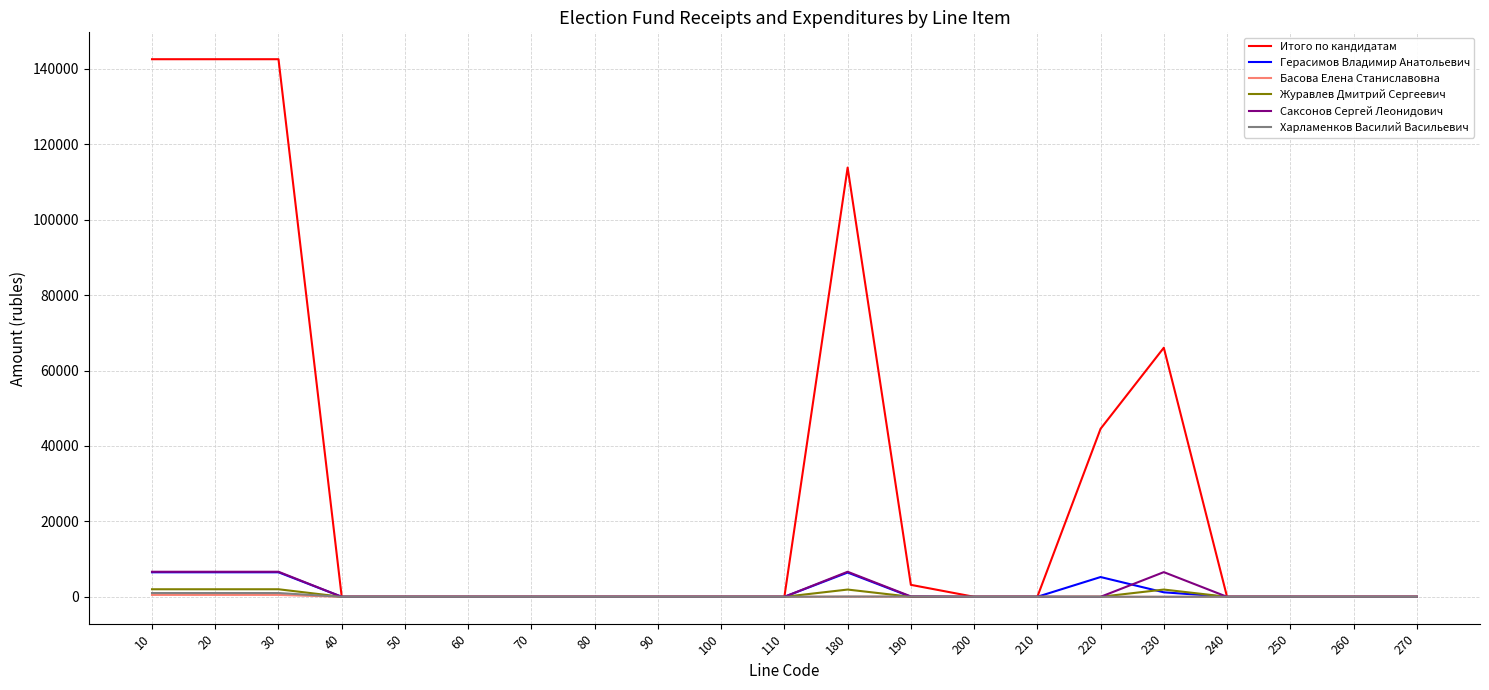

What is the difference between the second highest and minimum values in the Саксонов Сергей Леонидович series?

6640.0